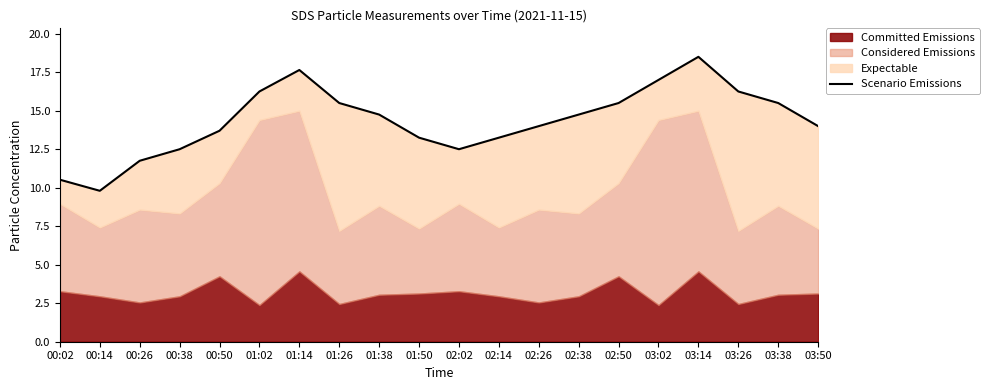

At which category does the data reach its first local valley?

00:14